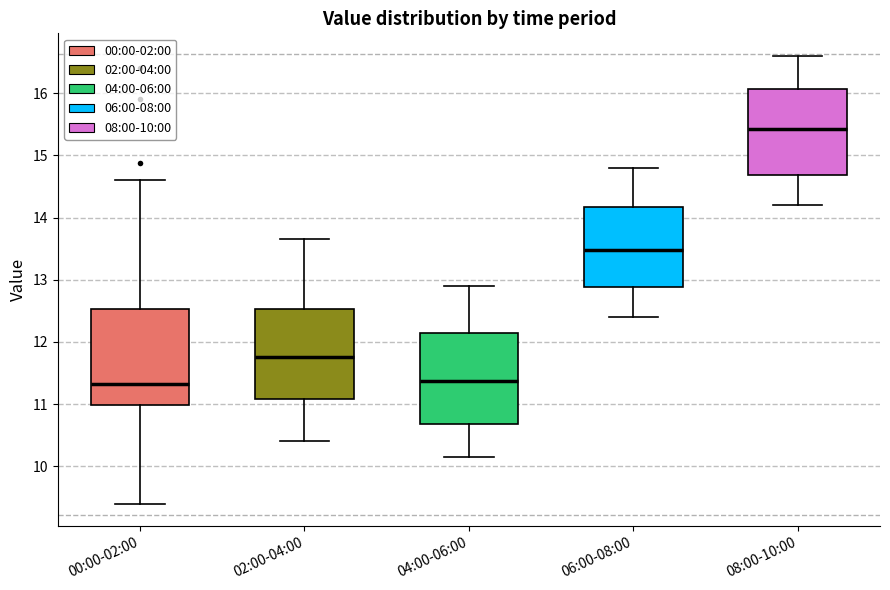

Where is the upper edge of the box for 08:00-10:00 on the y-axis? The values are not printed on the chart, so give them approximately, as read against the axis.

16.1